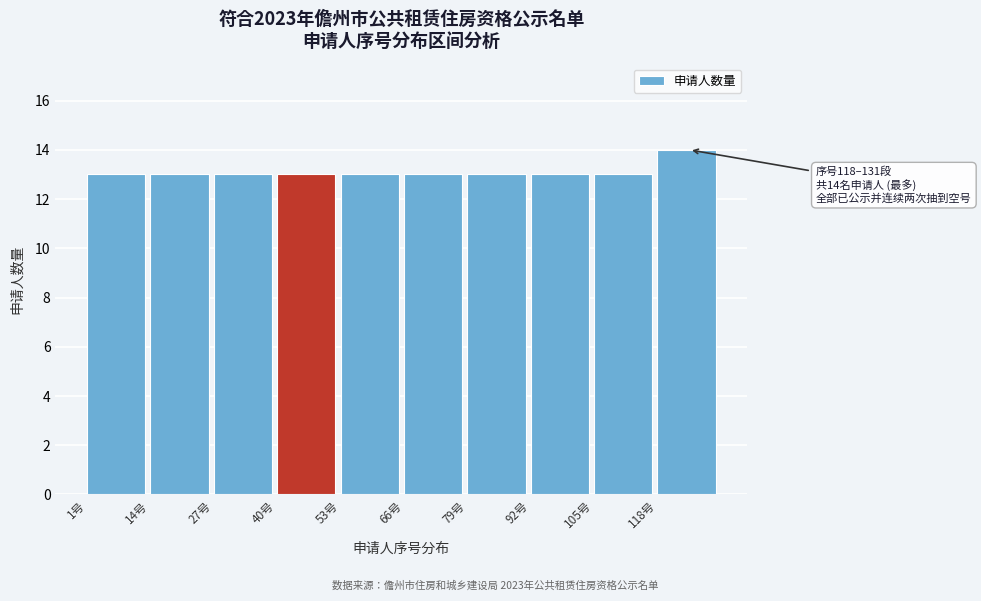

Over which range of the x-axis is the bar tallest?

118 to 131